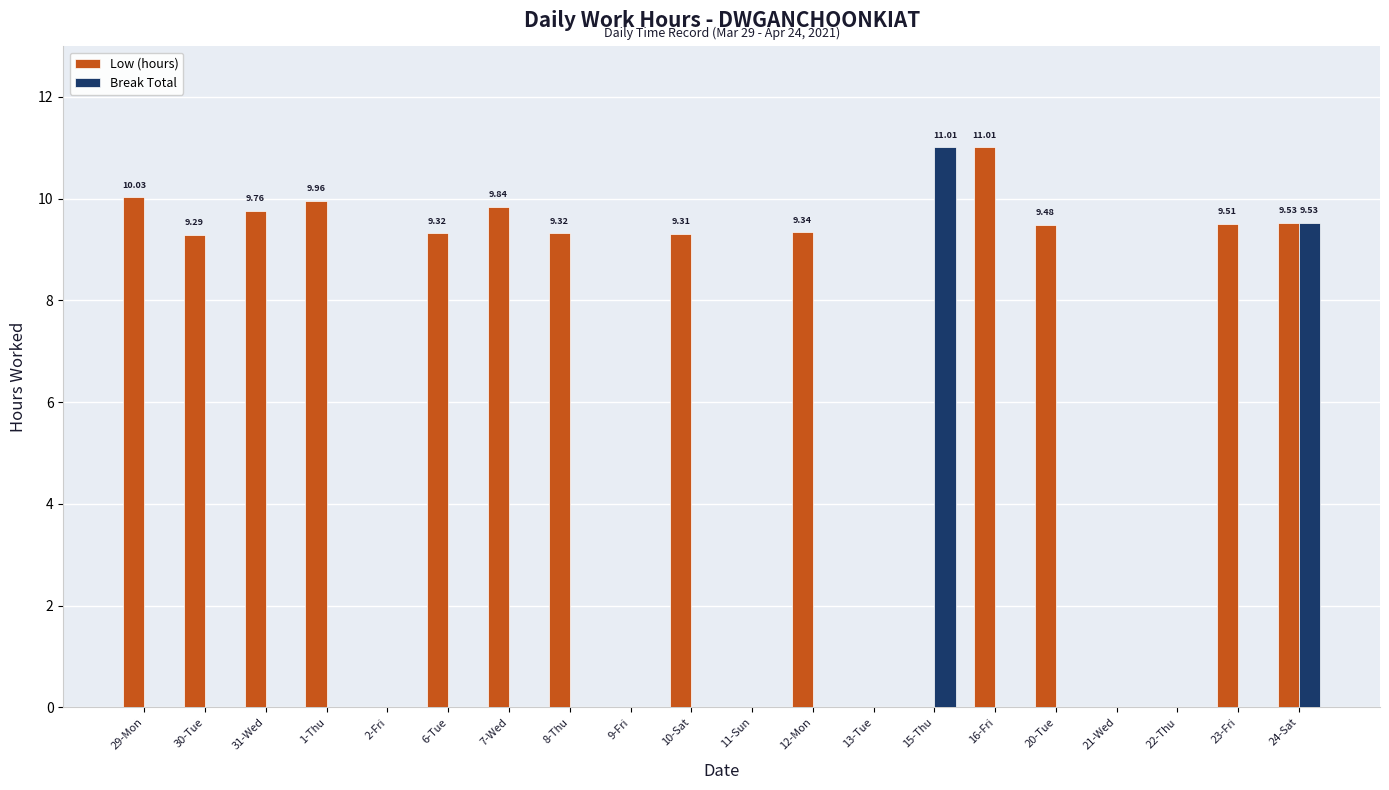

The value of Low (hours) at 15-Thu is 5.9. True or false?

False